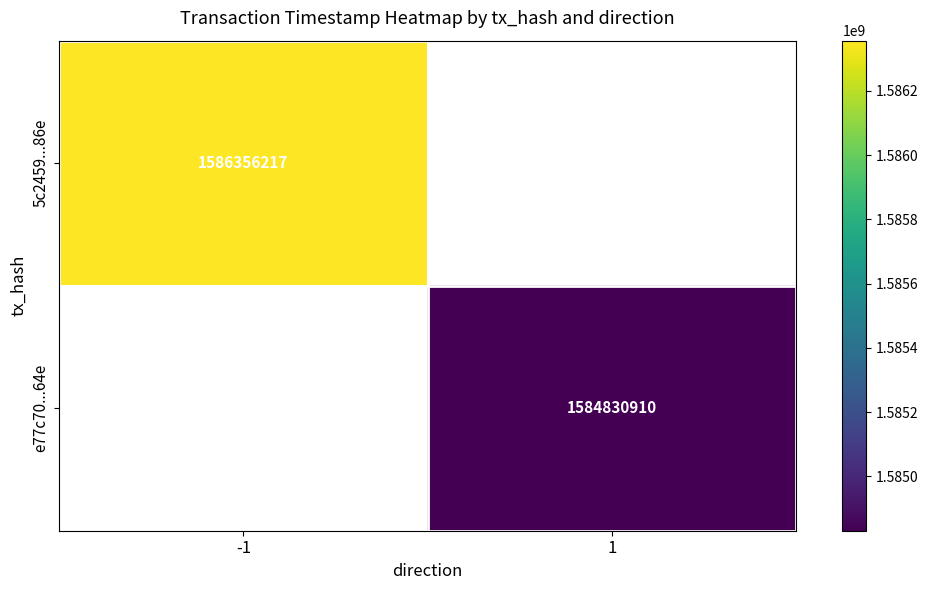

What value does the e77c70...64e series have at 1?

1584830910.0